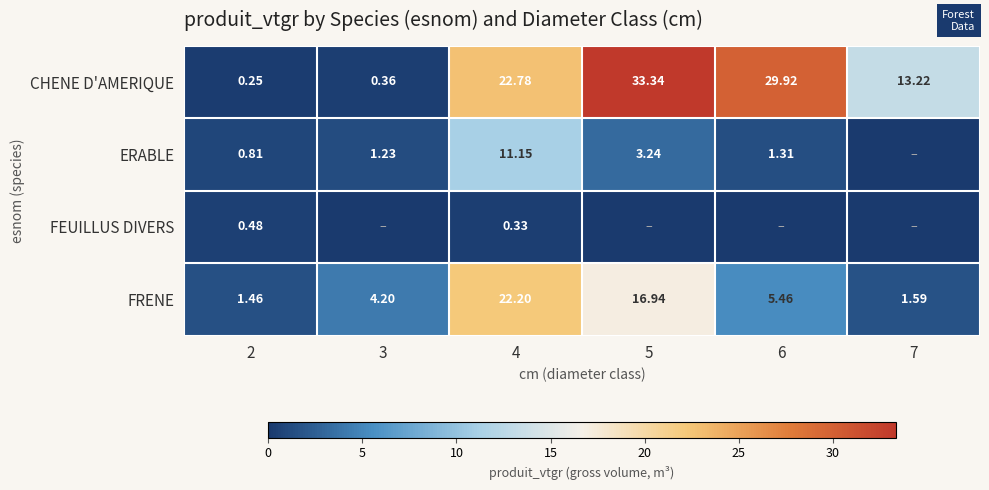

Is the value of FRENE at 7 greater than the value of ERABLE at 4?

No